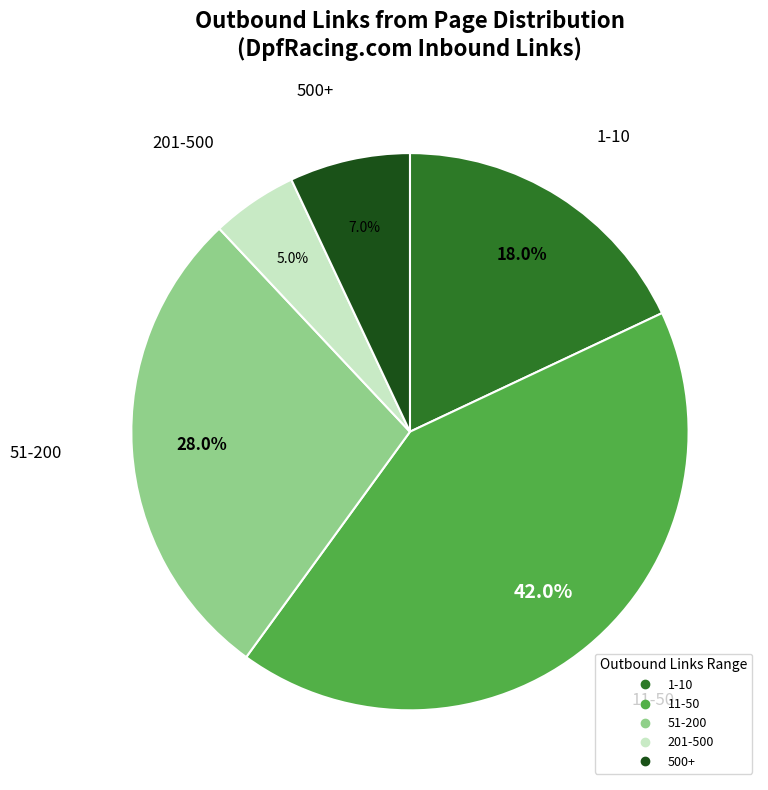

Does any single category account for the majority?

No